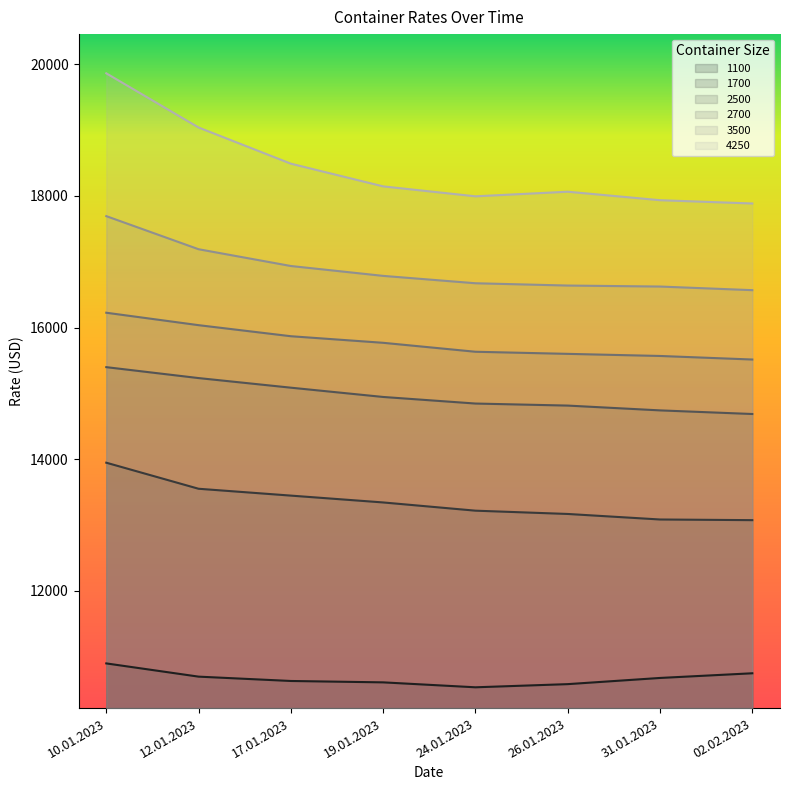

At which category does the chart reach its minimum across all series?

24.01.2023